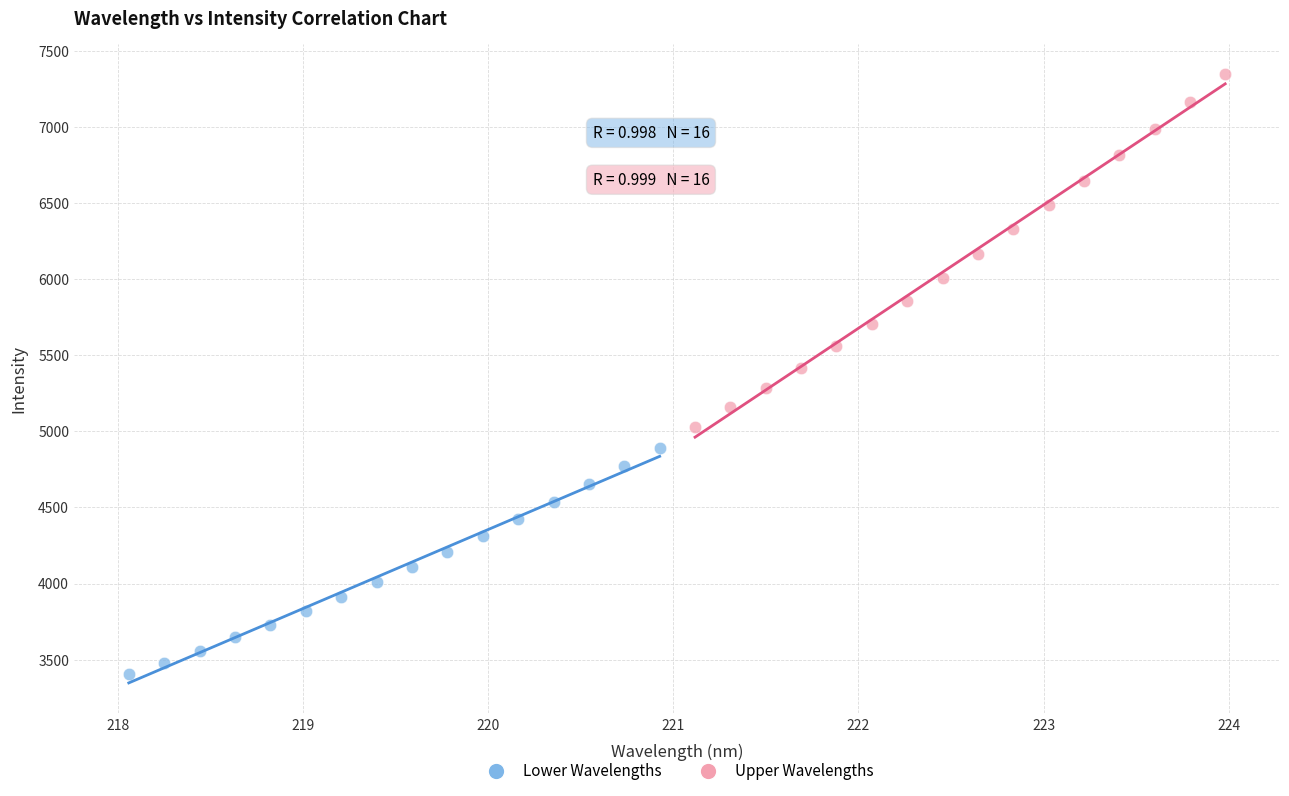

Which series reaches the minimum Y coordinate?

Lower Wavelengths